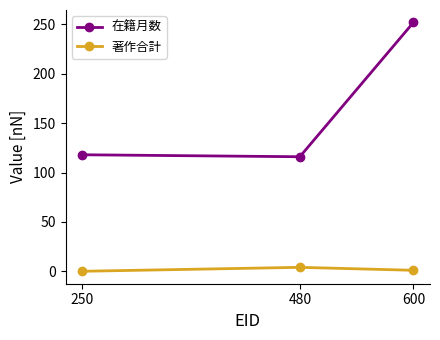

Rank the series by their average value, from highest to lowest.

在籍月数, 著作合計